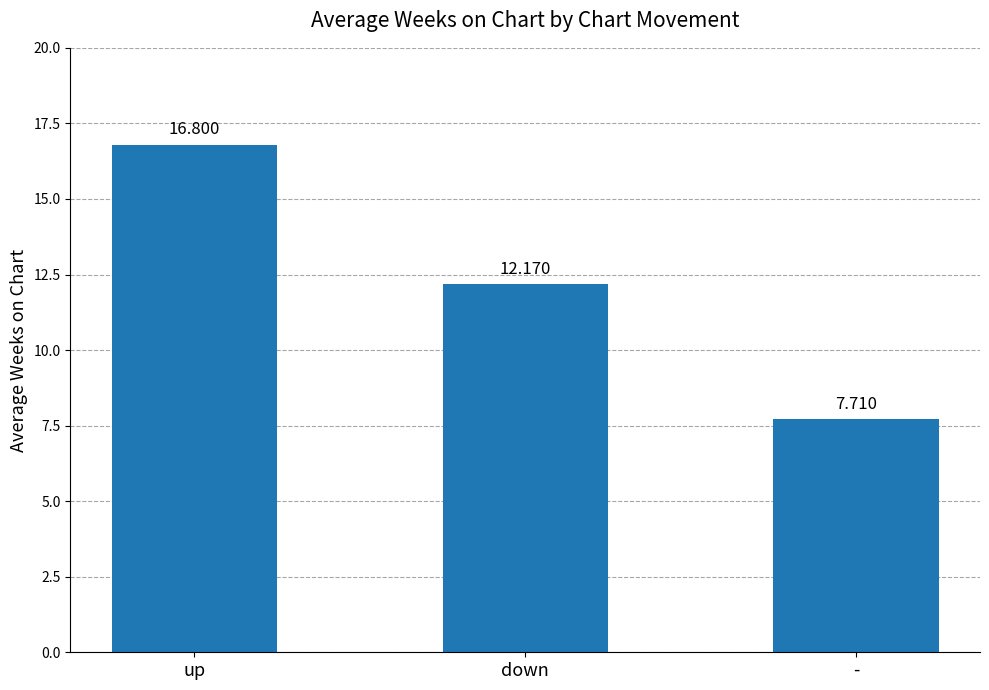

What is the ratio of the value at - to the value at up?

0.5